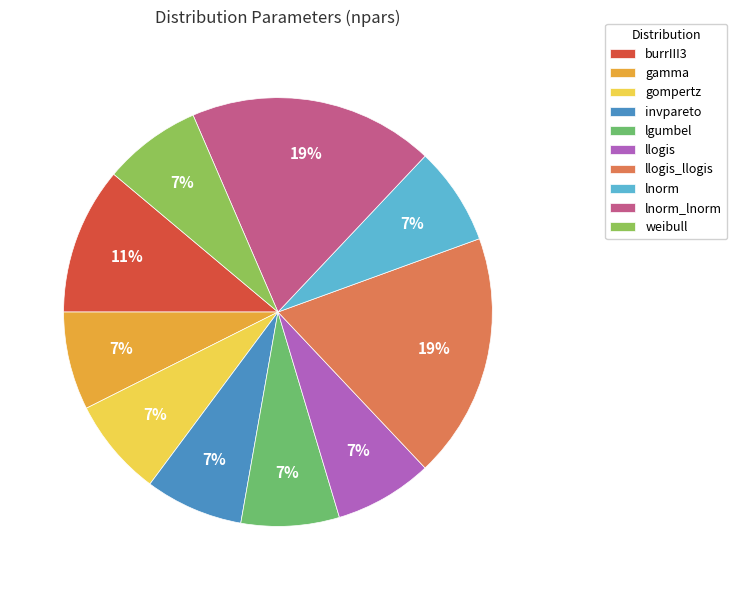

Is there any slice that represents more than half of the pie?

No